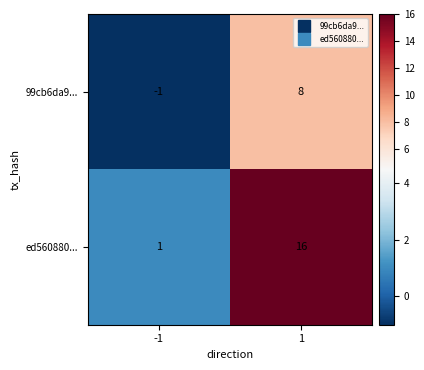

What is the maximum value shown in the chart?

16